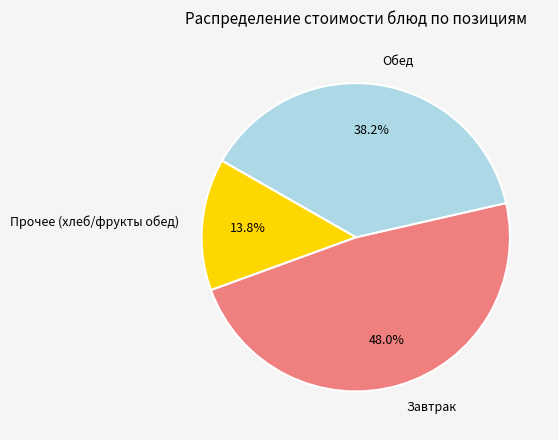

Does any single category account for the majority?

No